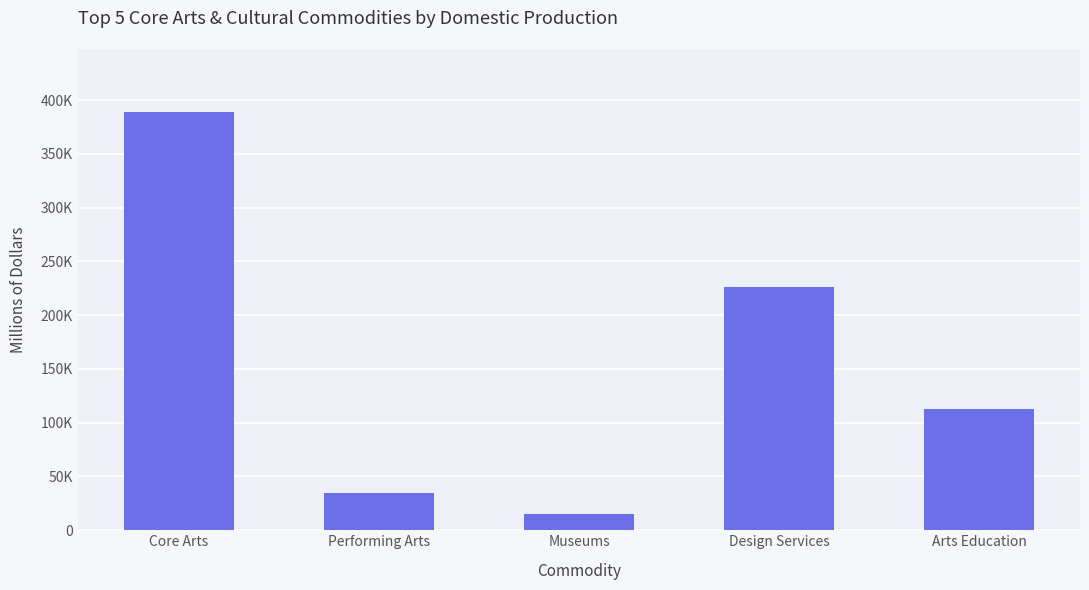

What is the approximate value at Core Arts, to the nearest 50?

389100